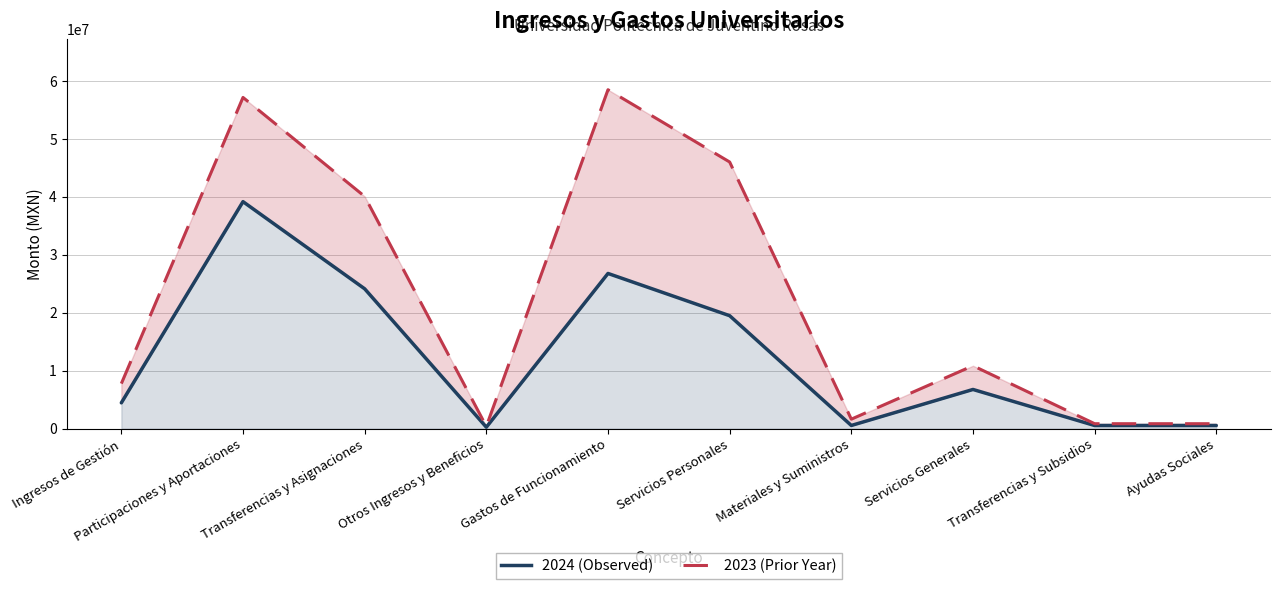

What is the total value across all series at Participaciones y Aportaciones?

96298907.9